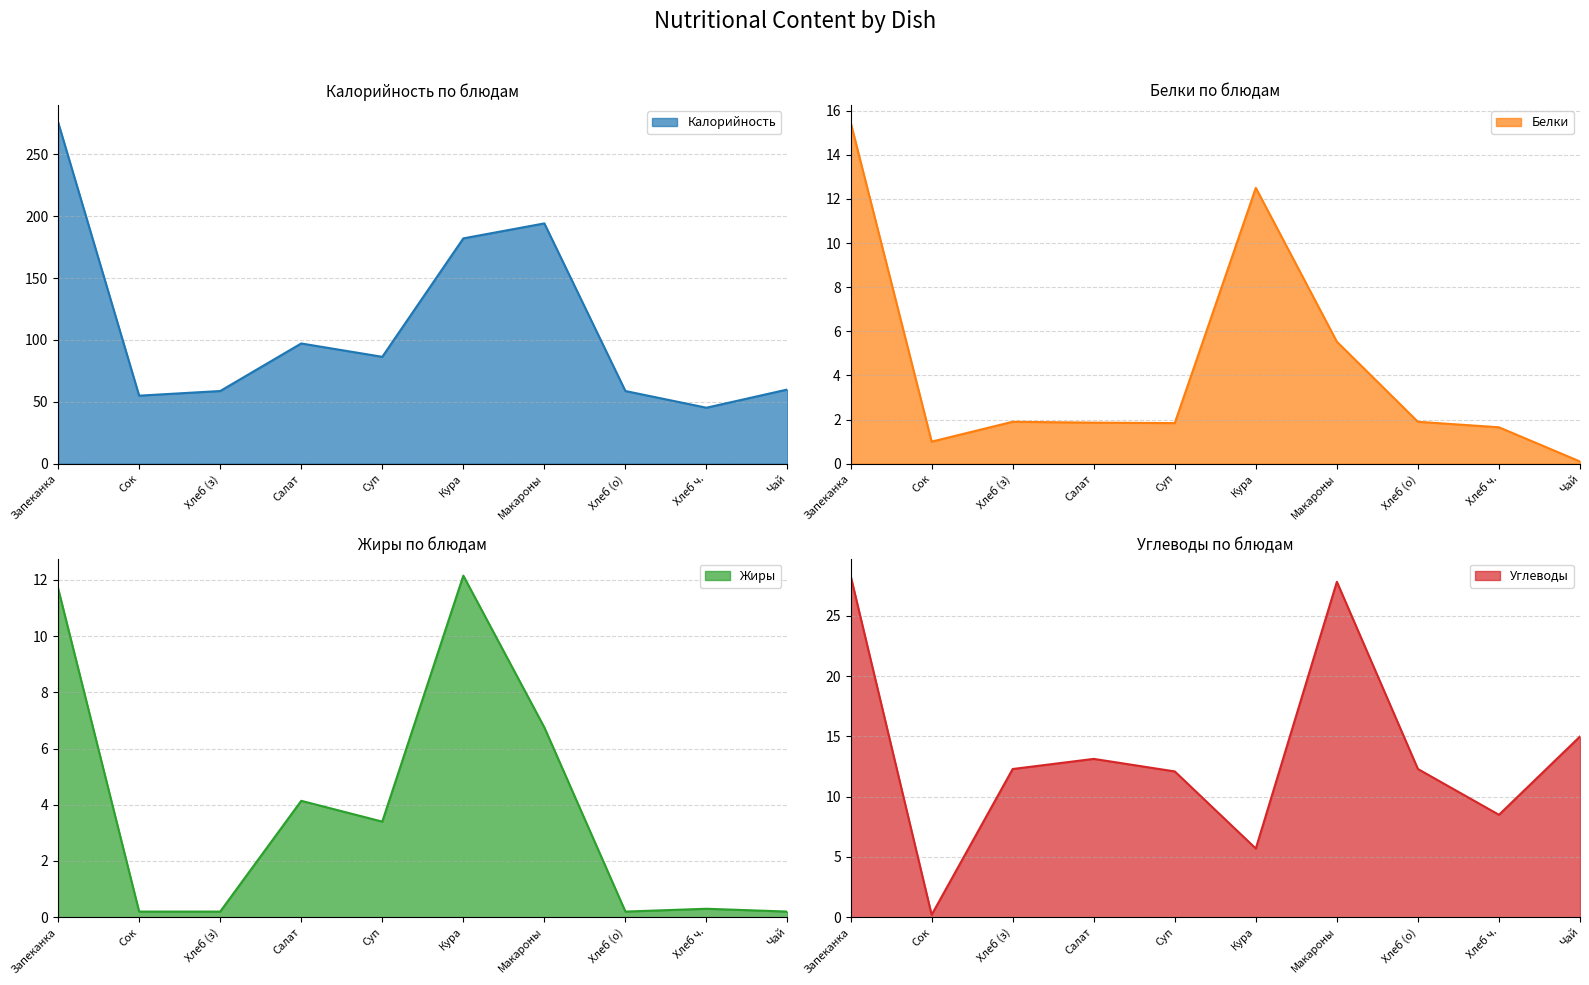

What is the minimum value for Калорийность?

45.2